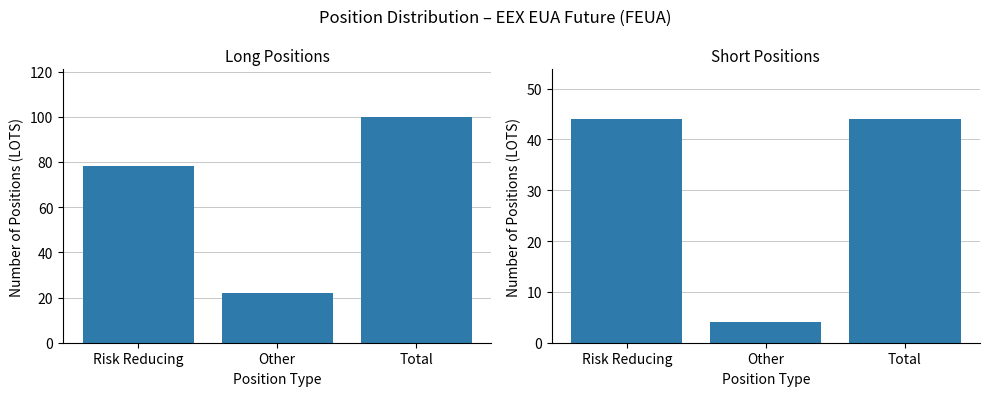

The Investment Funds Short series shows 3 at Other. True or false?

False